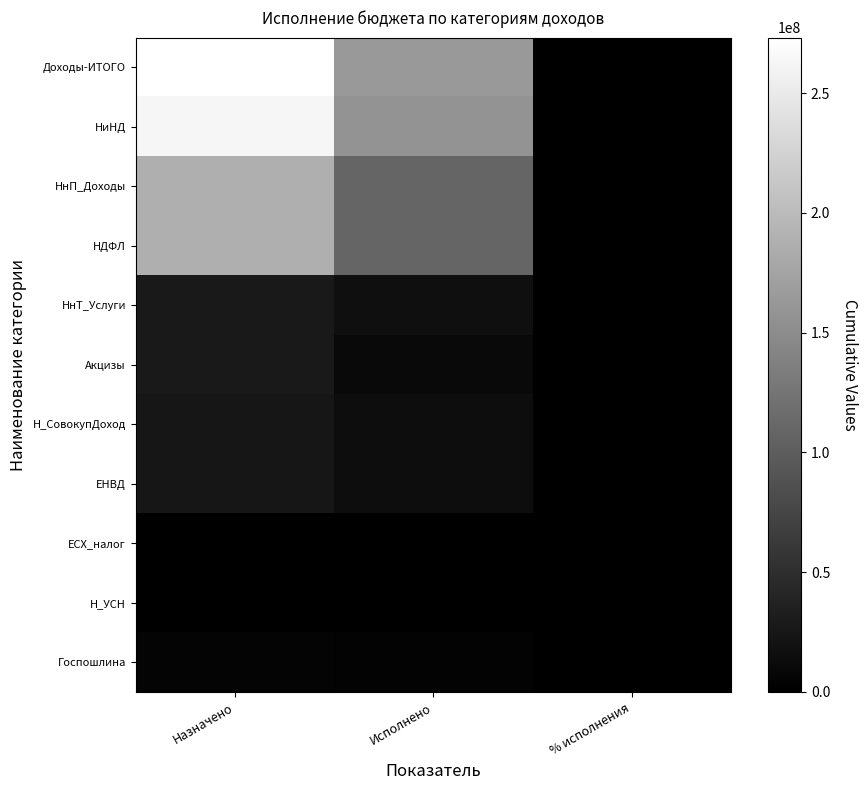

Reading left to right, transcribe all the data shown in this chart.

Доходы-ИТОГО: Назначено=273140219.4	Исполнено=163336173.7	% исполнения=56.6
НиНД: Назначено=263050904.0	Исполнено=157822488.6	% исполнения=60.0
НнП_Доходы: Назначено=187071205.0	Исполнено=108359500.1	% исполнения=57.9
НДФЛ: Назначено=187071205.0	Исполнено=108359500.1	% исполнения=57.9
НнТ_Услуги: Назначено=26808448.0	Исполнено=16812699.0	% исполнения=62.7
Акцизы: Назначено=26808448.0	Исполнено=10451395.5	% исполнения=39.0
Н_СовокупДоход: Назначено=24377936.0	Исполнено=14097095.3	% исполнения=57.8
ЕНВД: Назначено=24251000.0	Исполнено=14043205.3	% исполнения=57.9
ЕСХ_налог: Назначено=4936.0	Исполнено=0.0	% исполнения=0.0
Н_УСН: Назначено=122000.0	Исполнено=53890.0	% исполнения=44.2
Госпошлина: Назначено=4447815.0	Исполнено=3234600.7	% исполнения=72.7